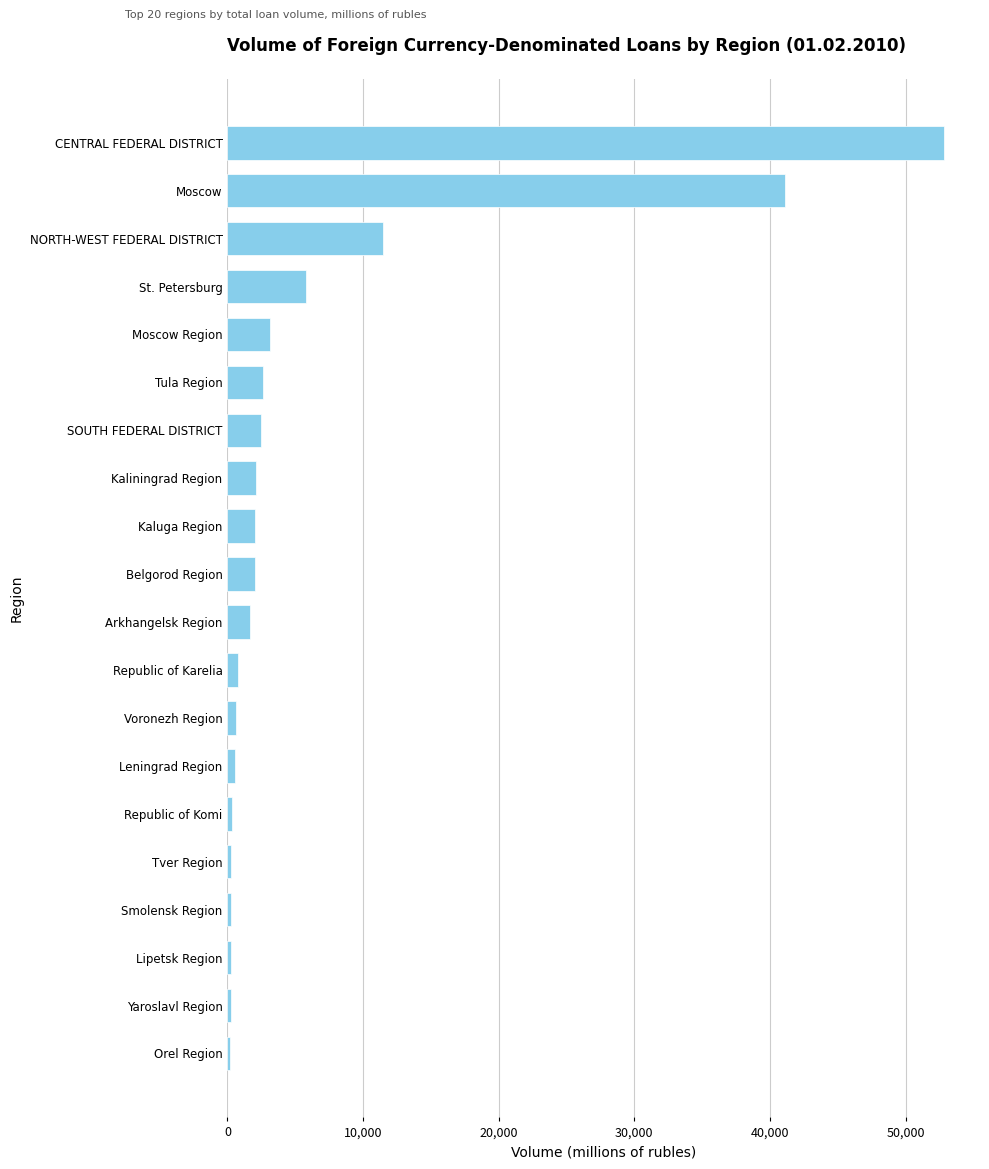

What is the sum of all values?

130829